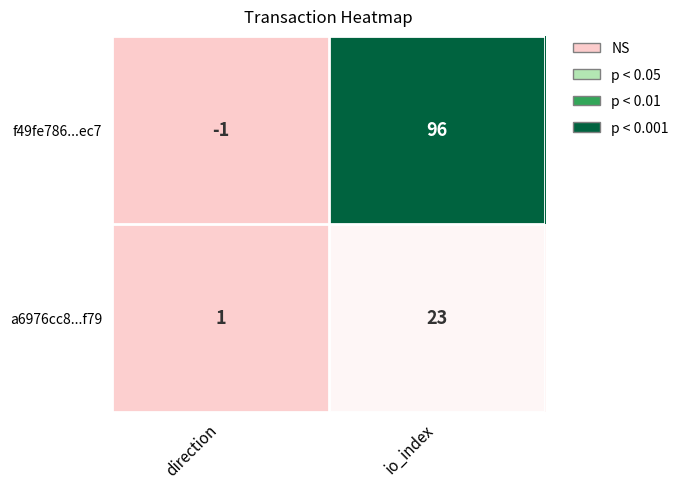

At io_index, list the series in order from smallest to largest.

a6976cc8...f79, f49fe786...ec7